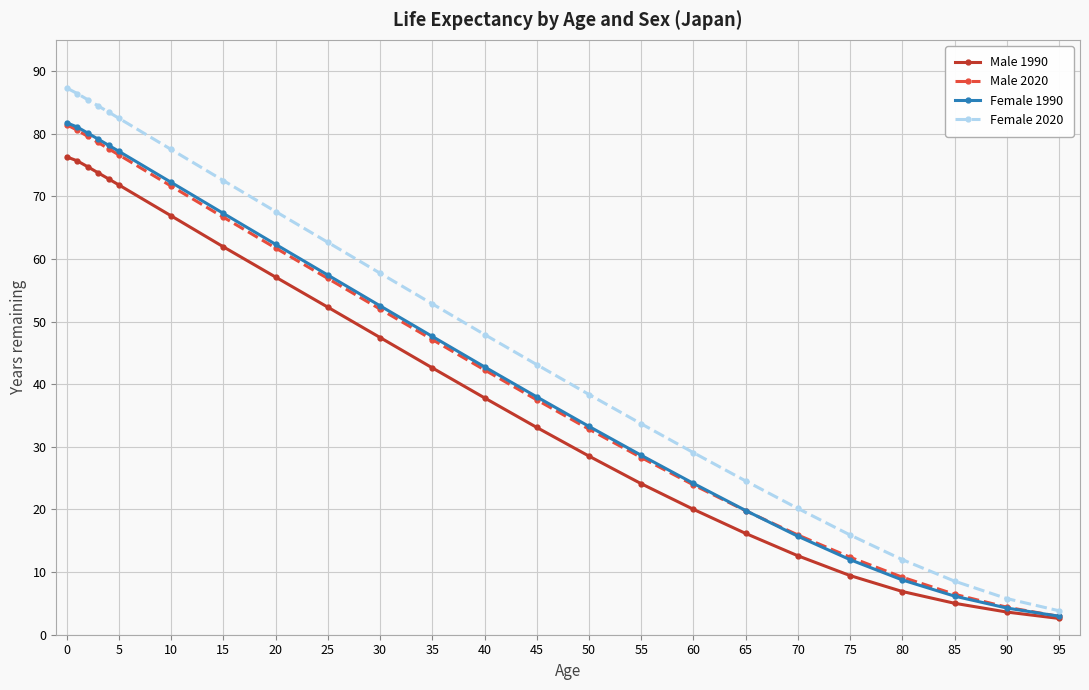

How many lines are shown in the chart?

4